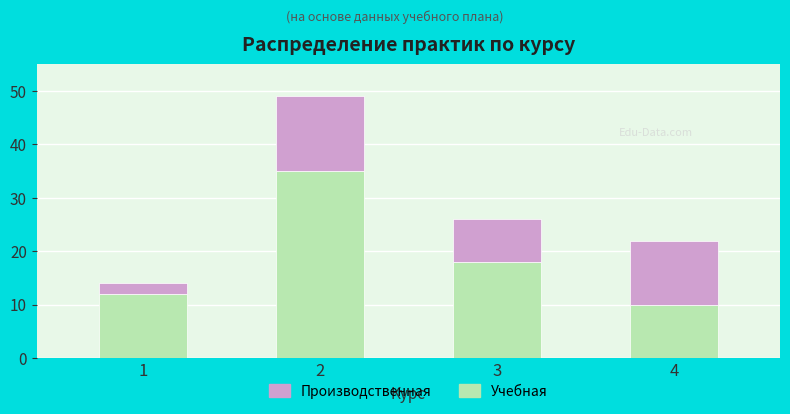

Where is Учебная nearest to the value 22?

3